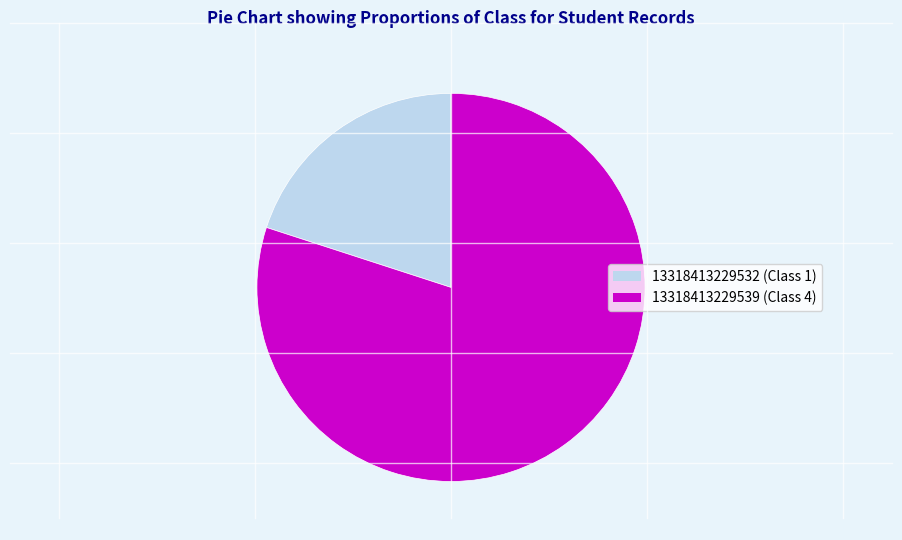

Which category has the smallest portion of the pie?

13318413229532